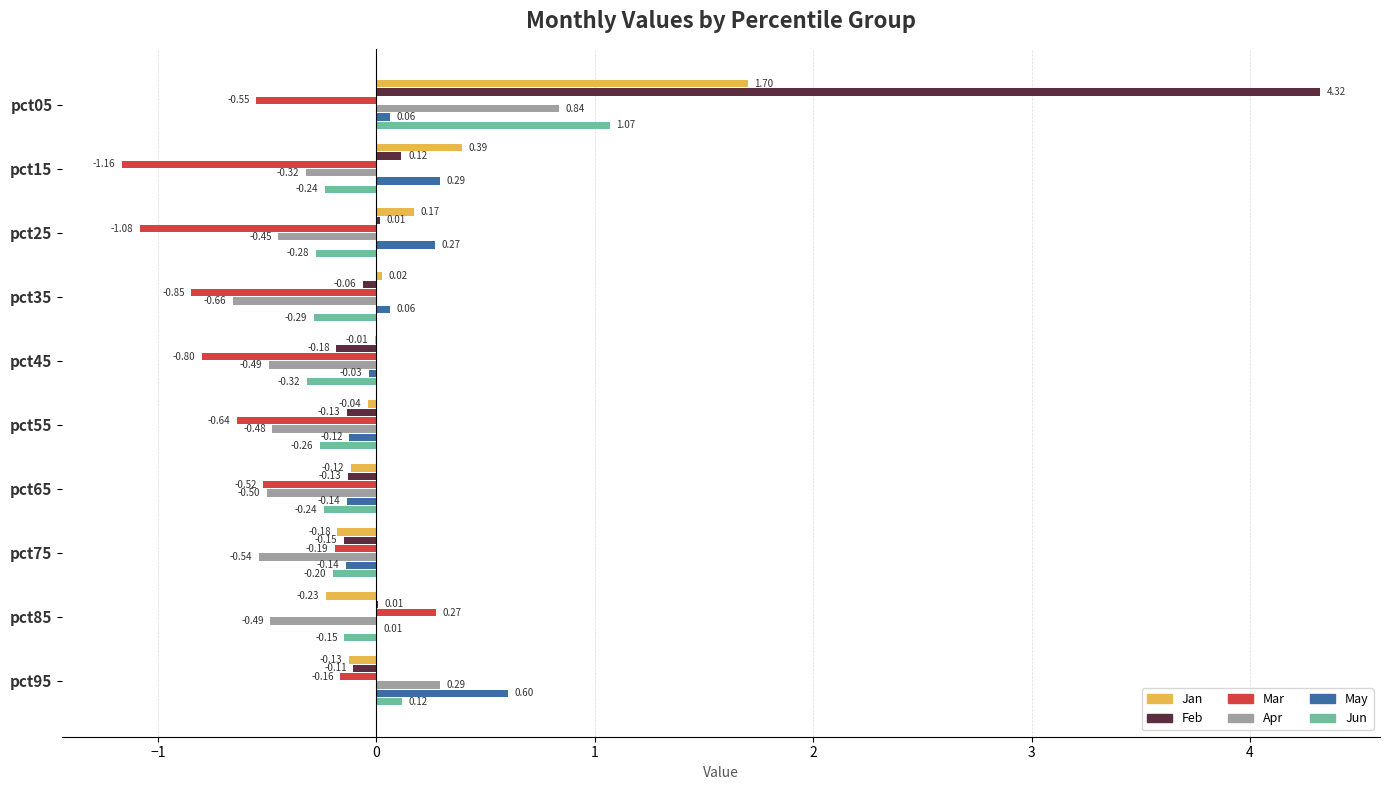

What is the sum of all Mar values?

-5.7